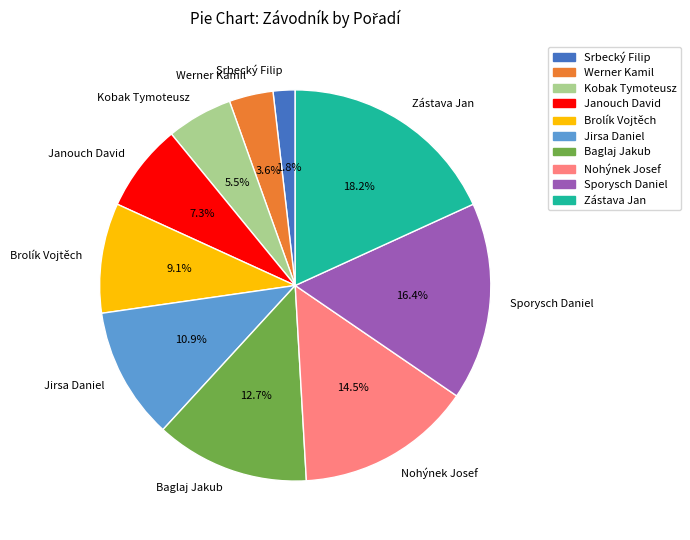

Does Nohýnek Josef represent more than half of the total?

No